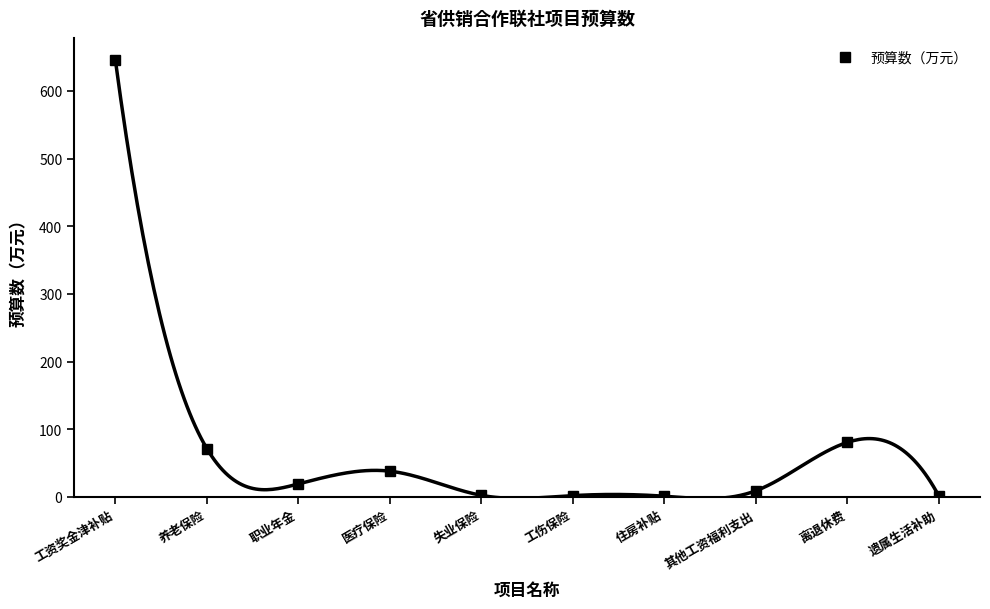

Rank the categories by value from lowest to highest.

住房补贴, 遗属生活补助, 工伤保险, 失业保险, 其他工资福利支出, 职业年金, 医疗保险, 养老保险, 离退休费, 工资奖金津补贴